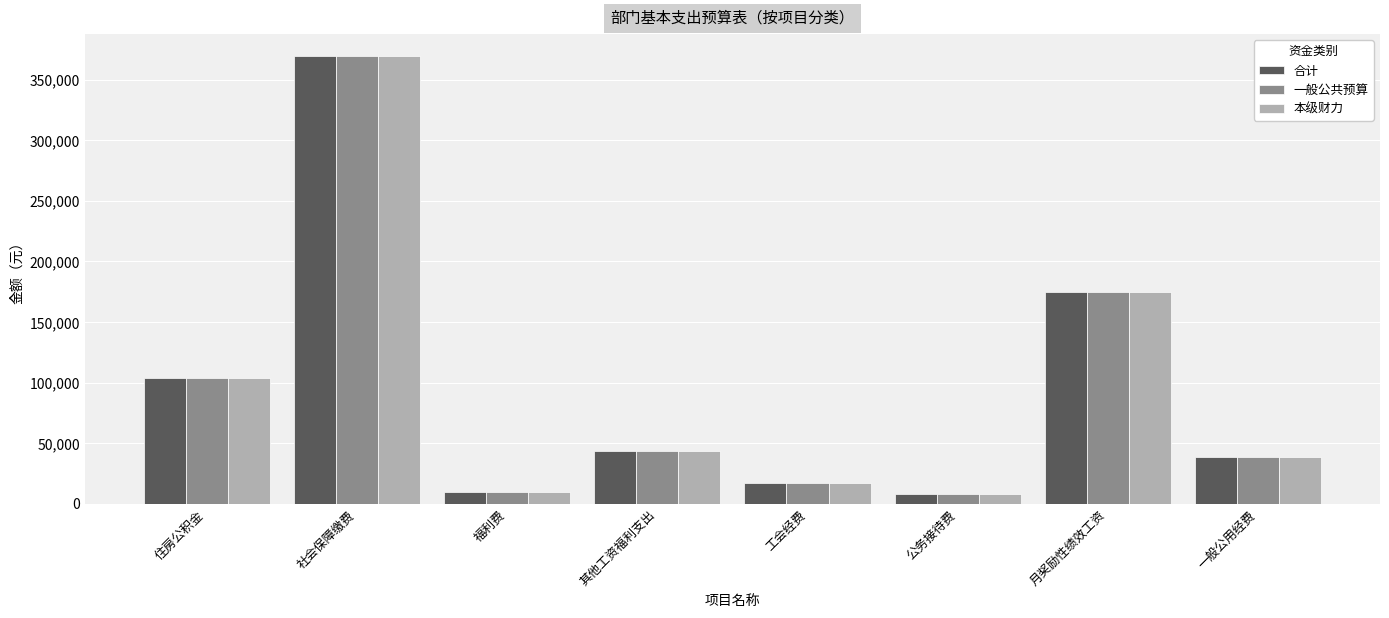

What is the approximate value of 本级财力 at 社会保障缴费?

369498.2